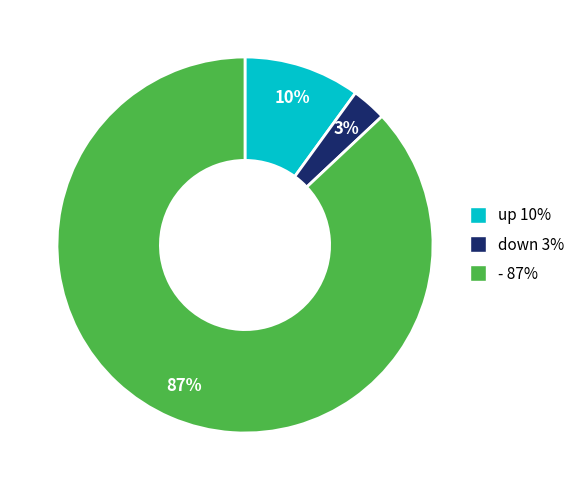

Is up the majority of the pie?

No